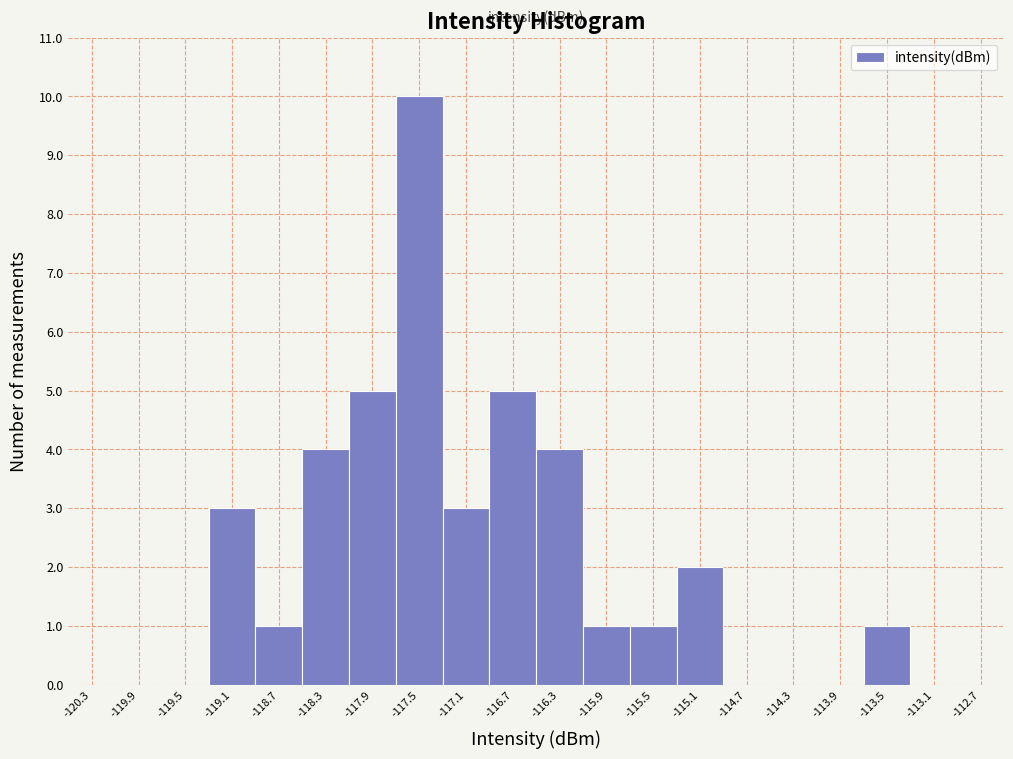

Over which range of the x-axis is the bar tallest?

-117.7 to -117.3